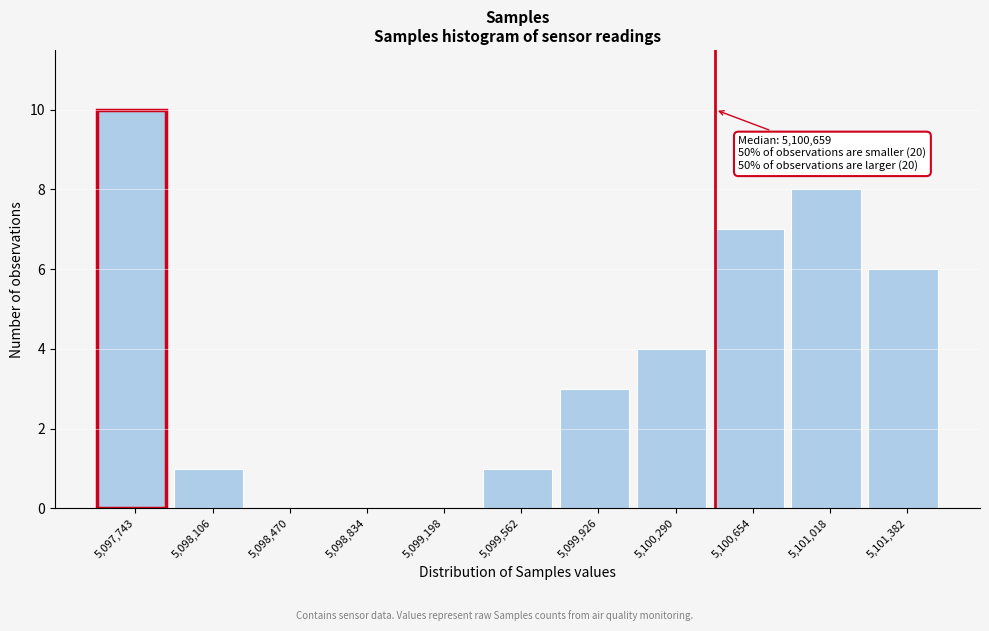

Reading left to right, what are all the values shown in this chart?

5,097,743=10	5,098,106=1	5,098,470=0	5,098,834=0	5,099,198=0	5,099,562=1	5,099,926=3	5,100,290=4	5,100,654=7	5,101,018=8	5,101,382=6